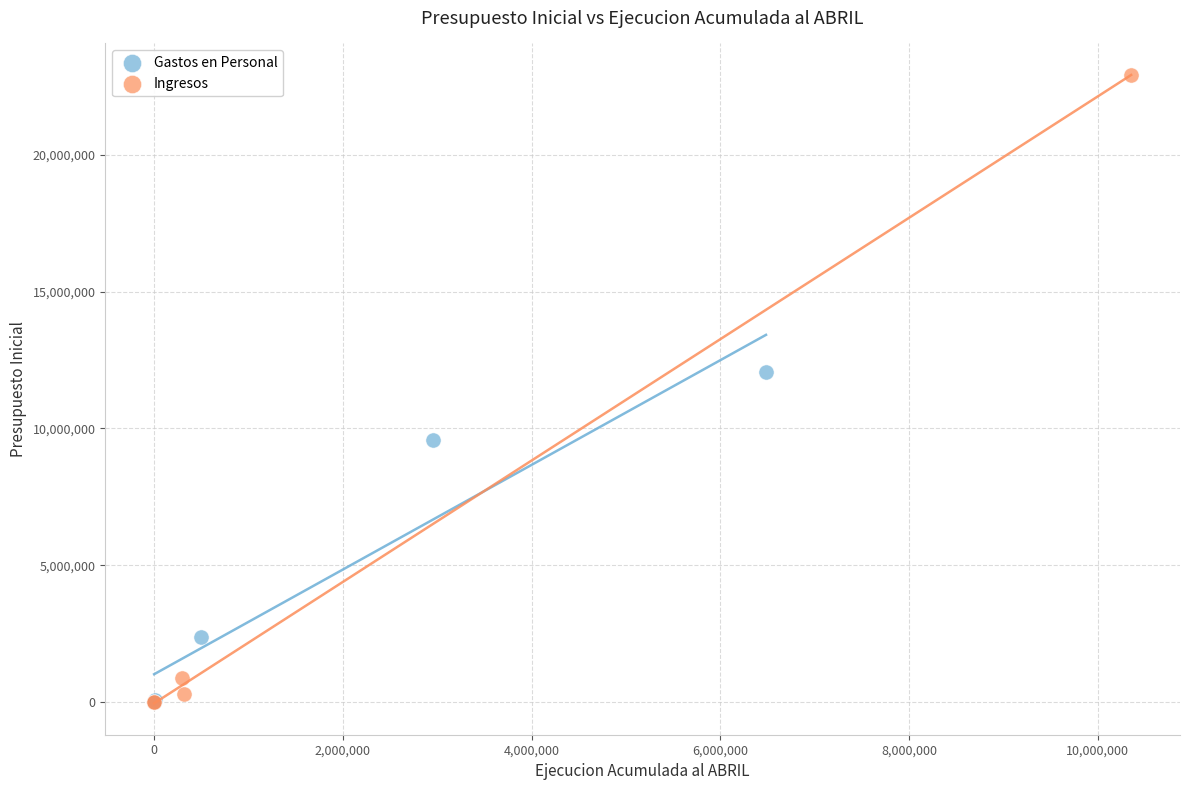

Which series contains the highest Y value?

Ingresos